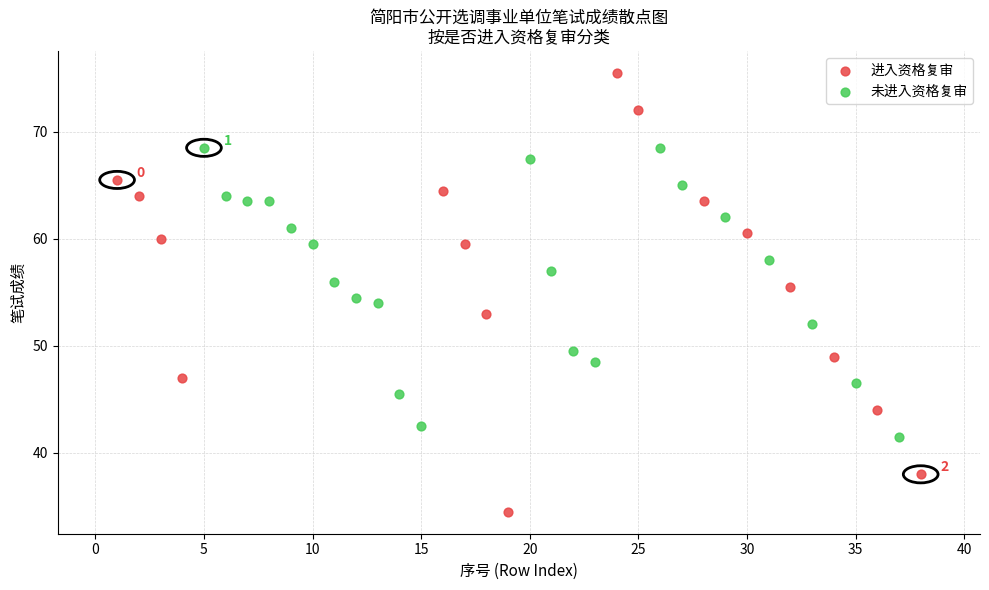

Which series has the widest spread of Y values?

进入资格复审